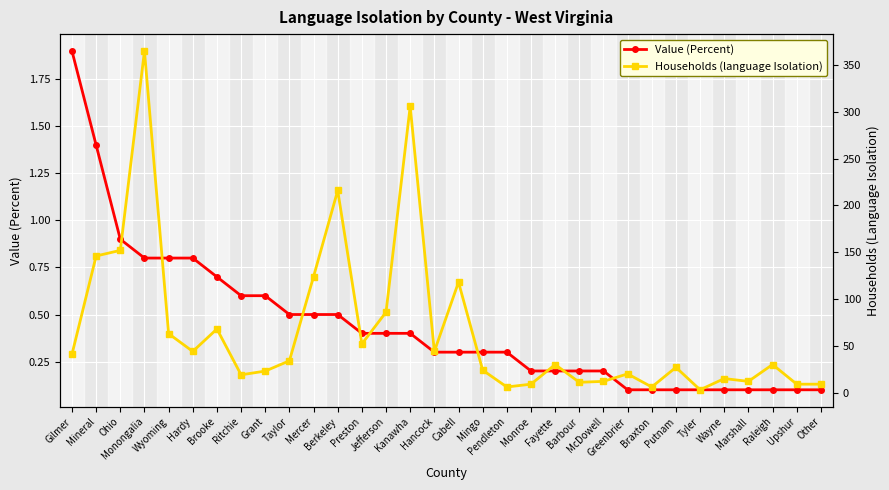

Count the number of data series in this chart.

2